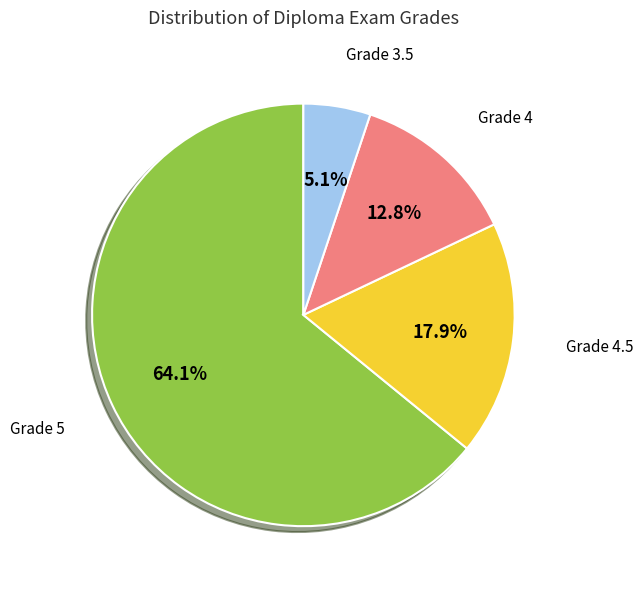

To the nearest percent, what is the average slice percentage?

25%